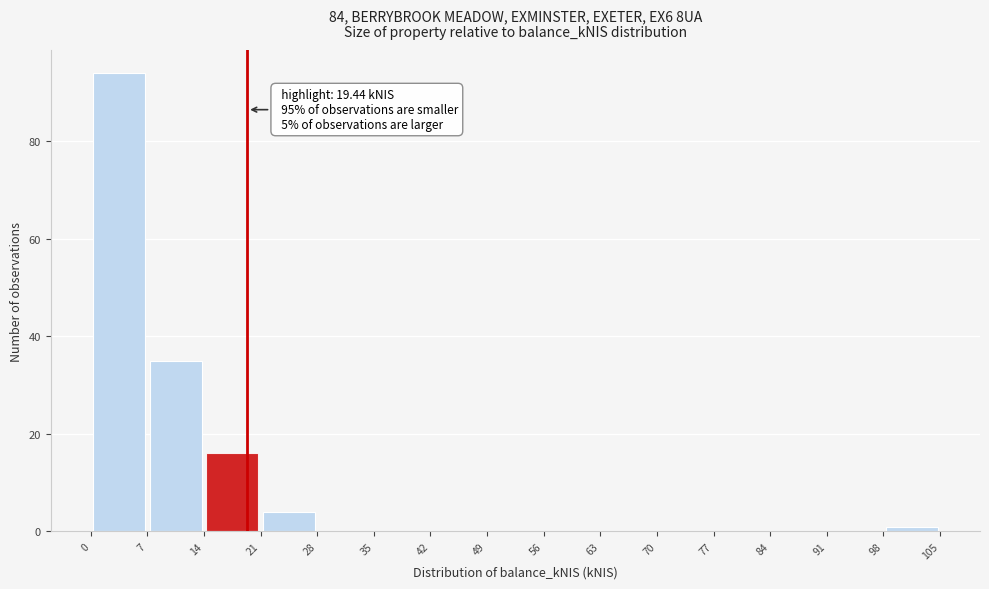

Which range on the x-axis has the tallest bar?

0 to 7